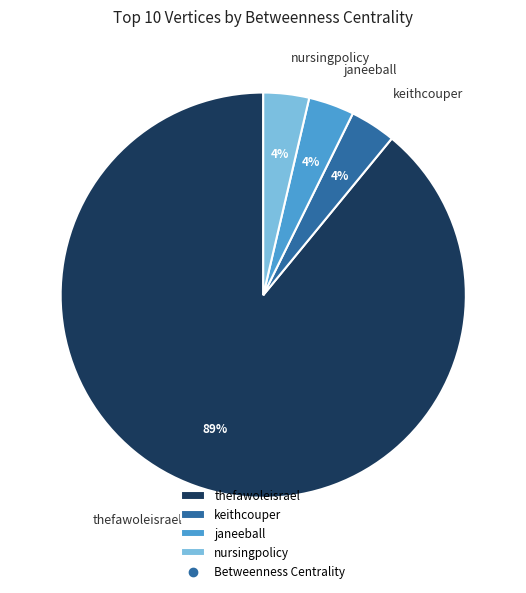

Approximately how many times larger is the value at nursingpolicy compared to keithcouper?

1.0